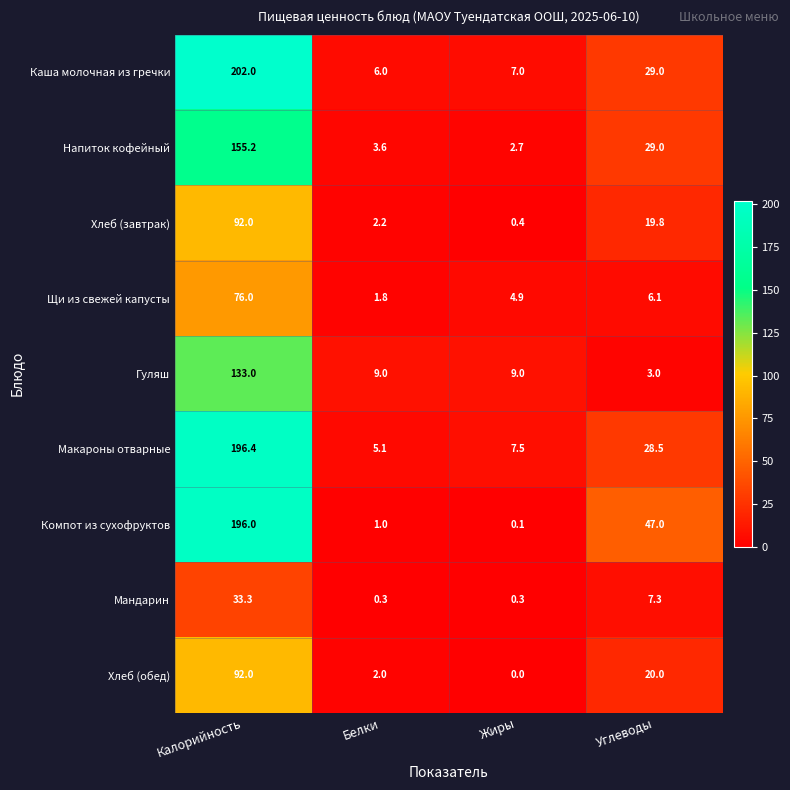

What is the sum of the Каша молочная из гречки values at Жиры and Белки?

13.0